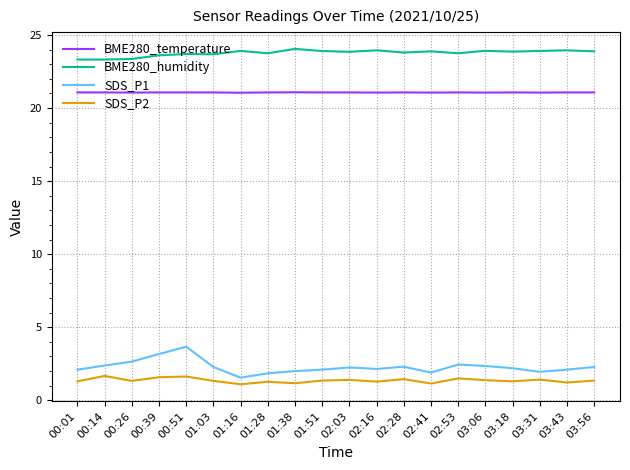

Is it true that BME280_temperature equals 32.8 at 02:28?

False